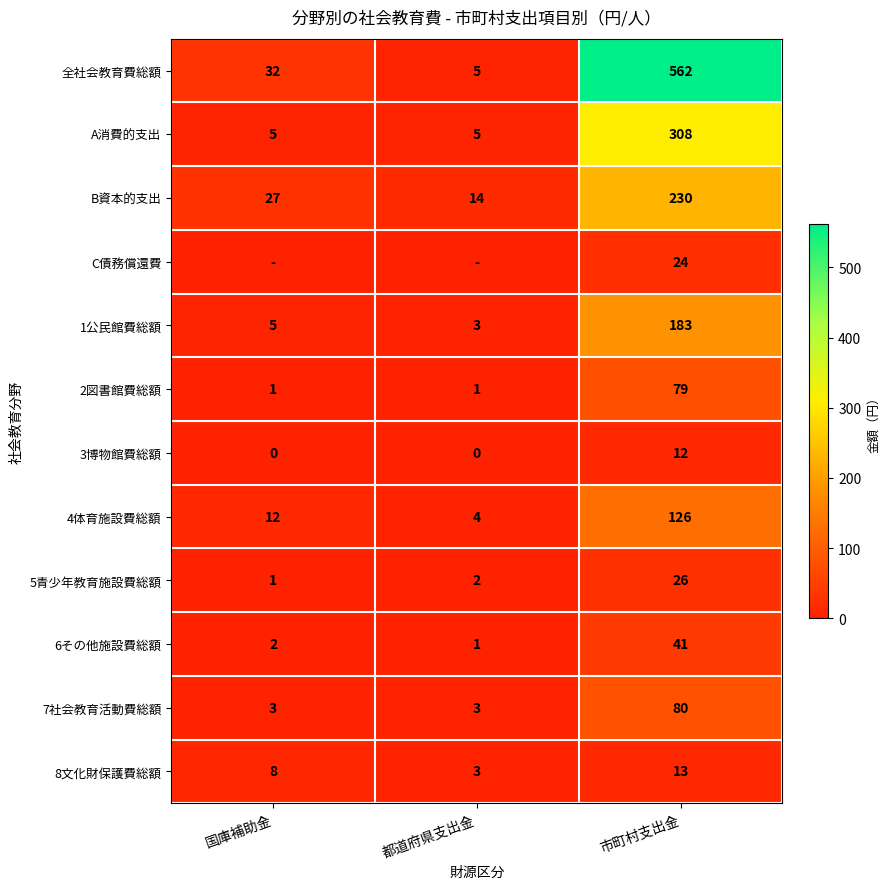

Rank the series by their maximum value, from lowest to highest.

3博物館費総額, 8文化財保護費総額, C債務償還費, 5青少年教育施設費総額, 6その他施設費総額, 2図書館費総額, 7社会教育活動費総額, 4体育施設費総額, 1公民館費総額, B資本的支出, A消費的支出, 全社会教育費総額